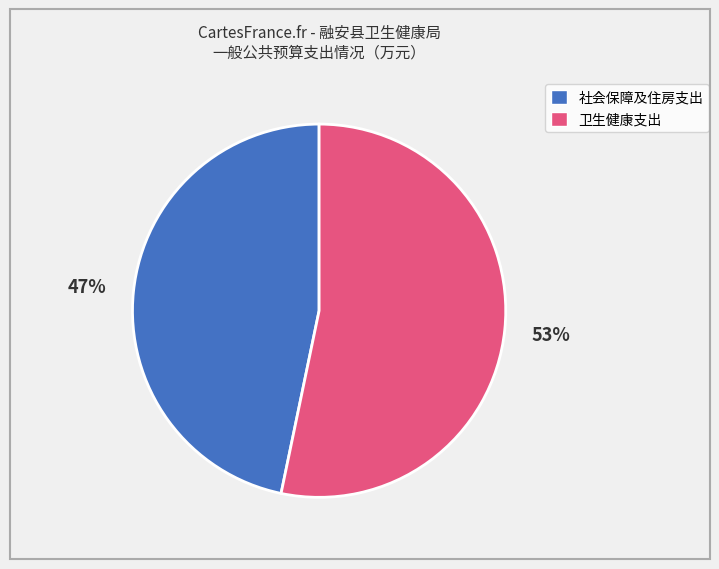

Is there a majority slice in this chart?

Yes